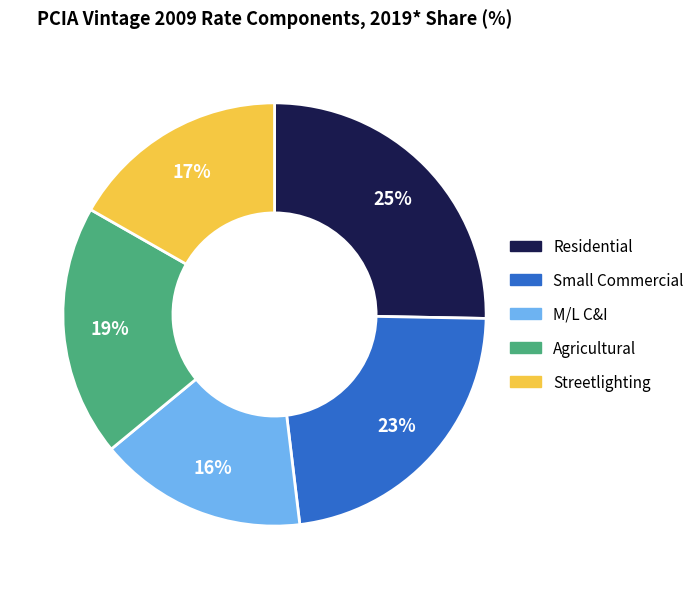

Rank the categories by value from lowest to highest.

M/L C&I, Streetlighting, Agricultural, Small Commercial, Residential